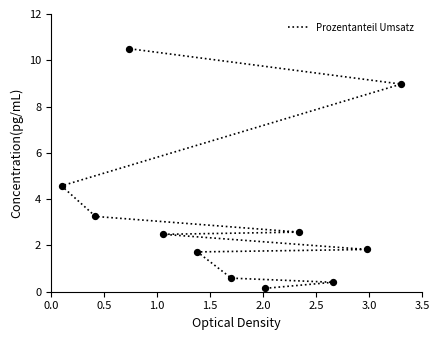

What is the ratio of the value at 3.5 to the value at 1.5?

1.9